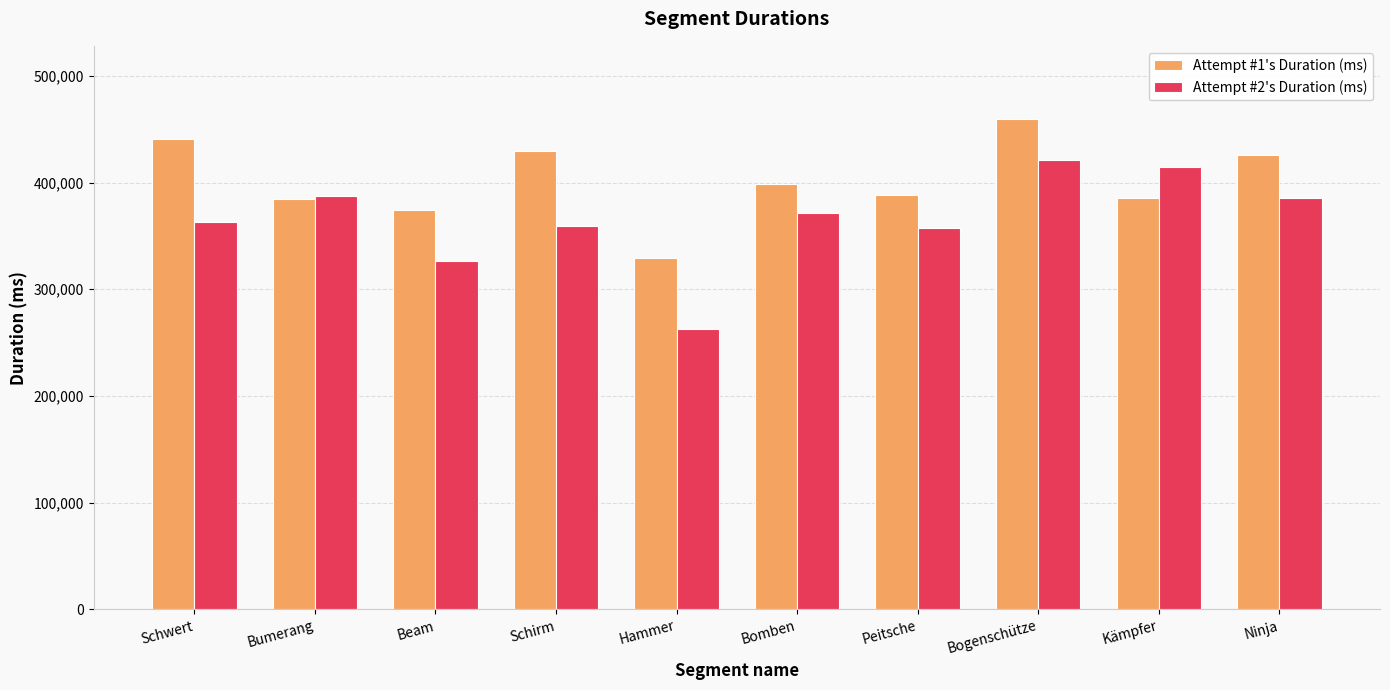

How many groups of bars are there?

10